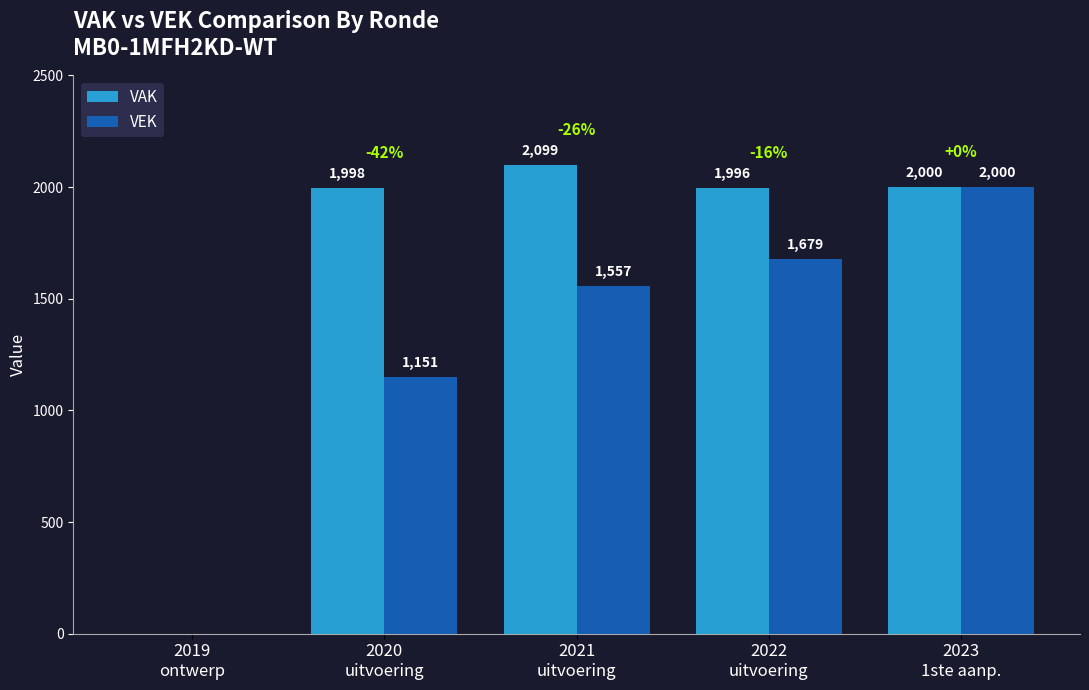

Is the value of VEK at 2023
1ste aanp. greater than the value of VAK at 2019
ontwerp?

Yes